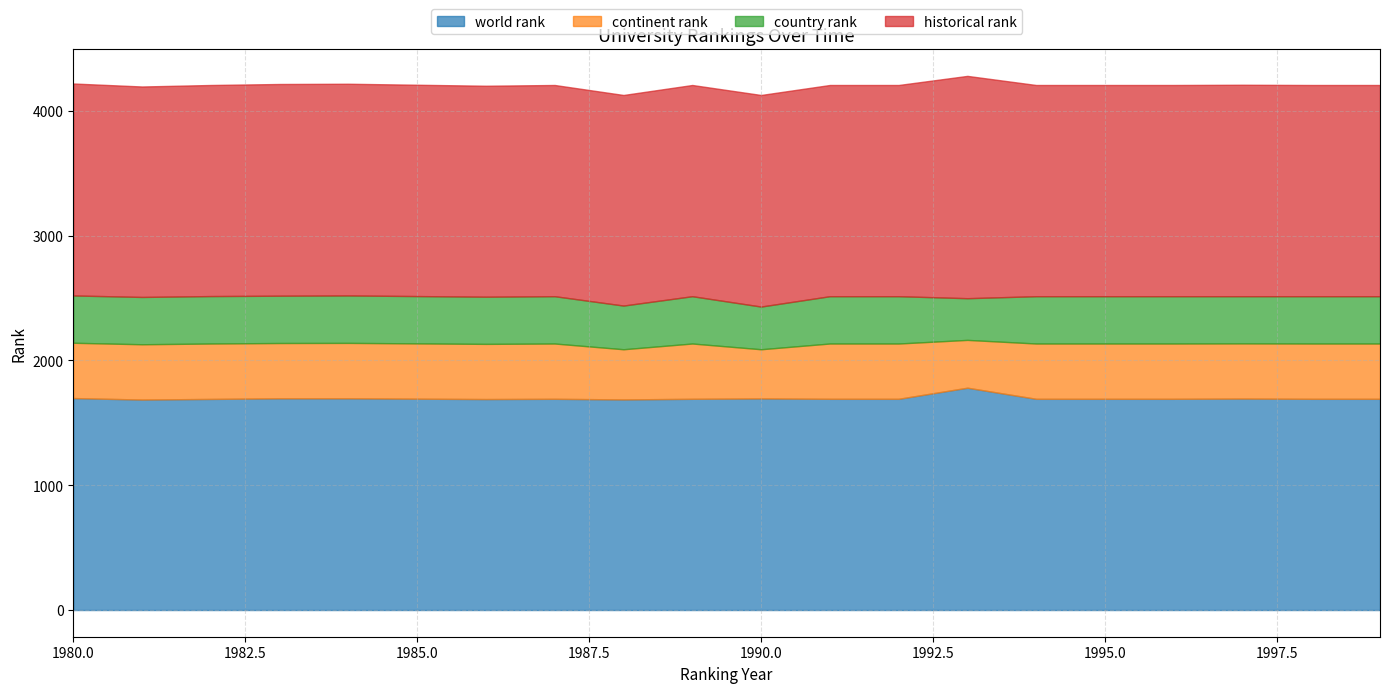

True or false: continent rank and historical rank intersect in this chart.

False